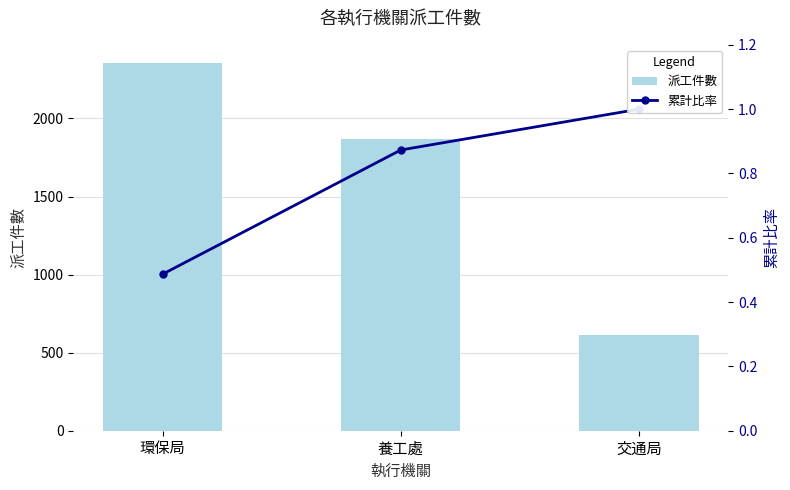

What is the greatest value displayed?

2354.0